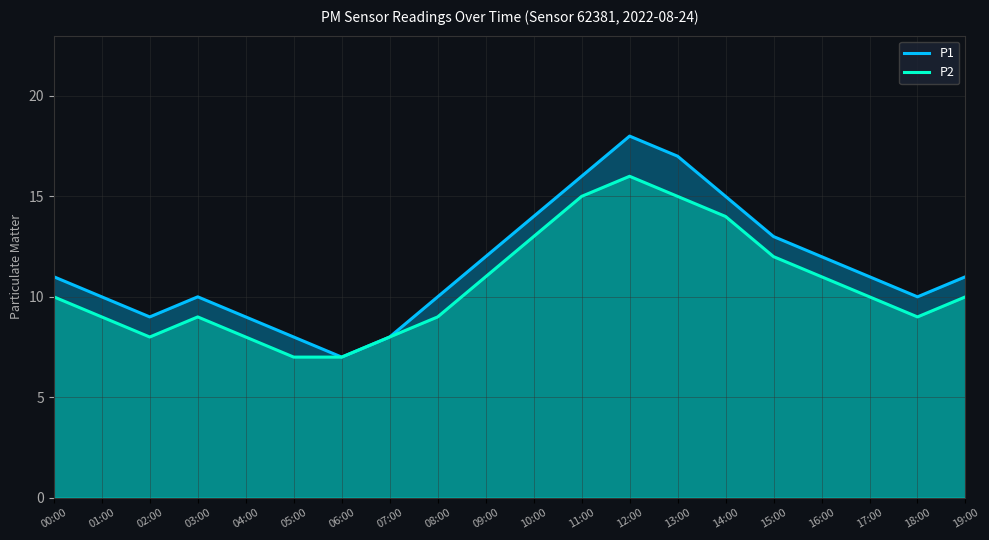

True or false: P1 and P2 intersect in this chart.

False